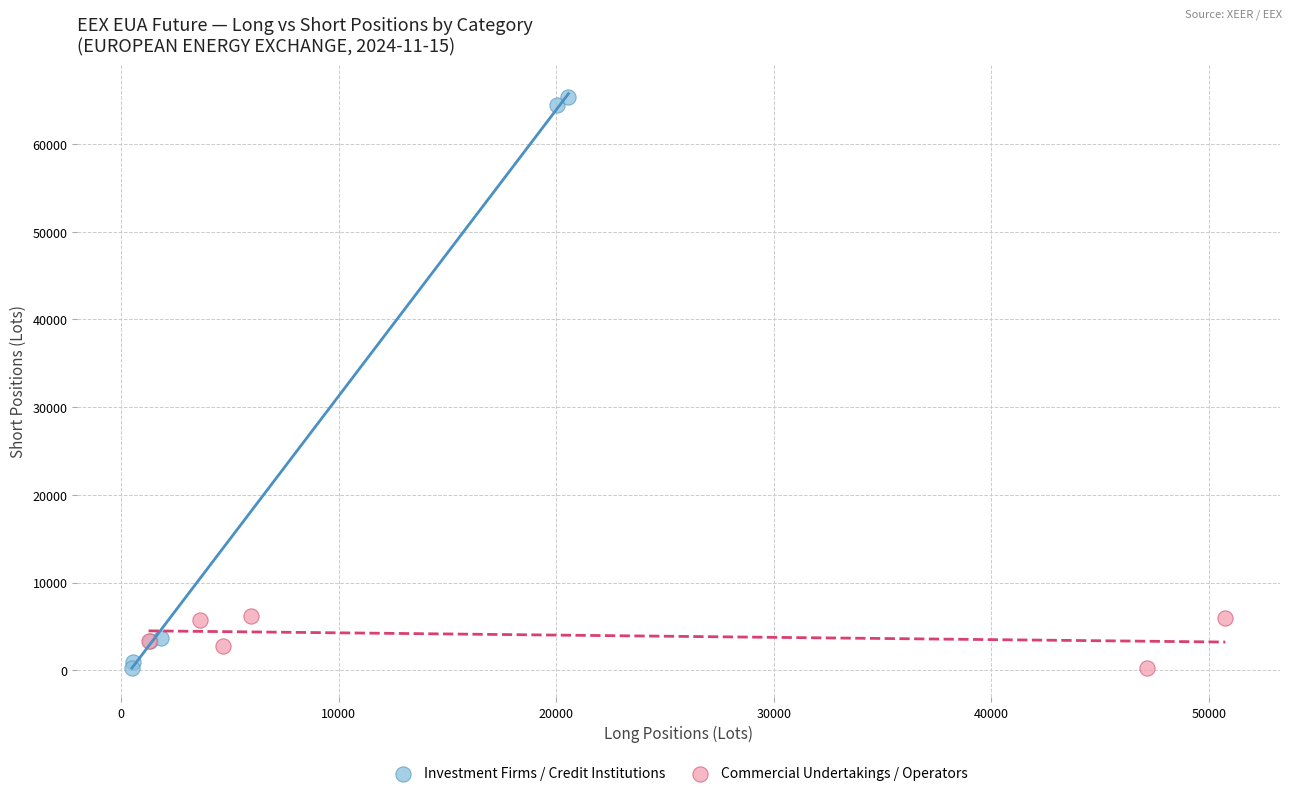

What are all the series names shown in the legend?

Investment Firms / Credit Institutions, Commercial Undertakings / Operators